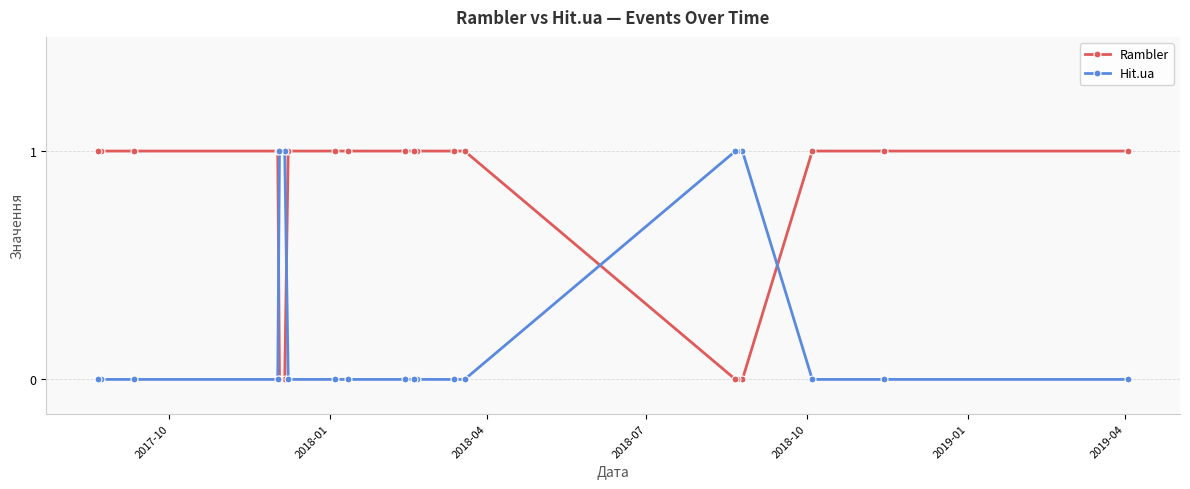

What is the value of the Rambler point at the 9th from the left?

1